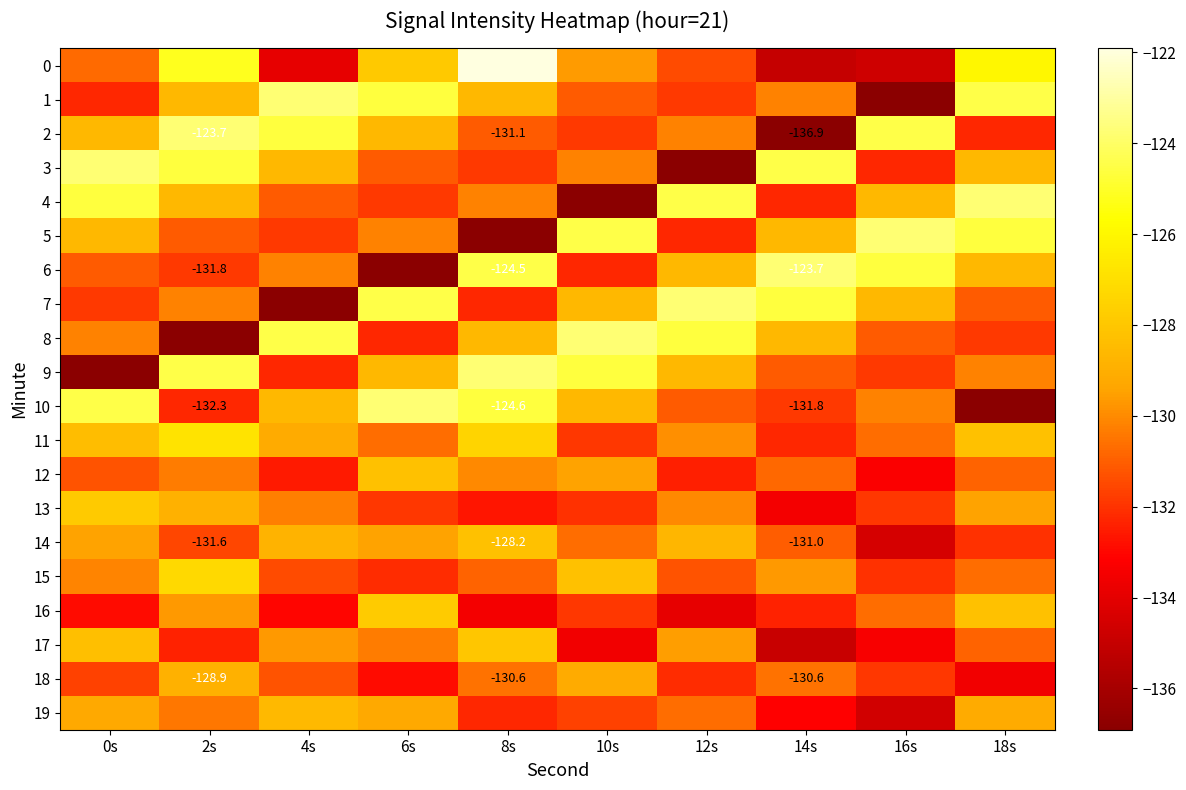

What is the total value across all series at 2s?

-2583.8